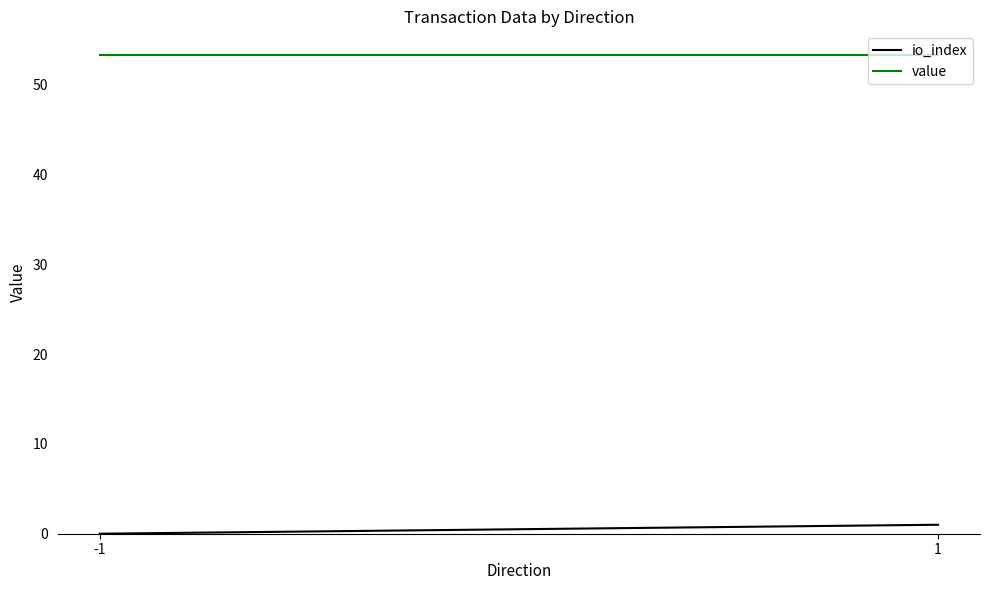

What is the spread (max minus min) of values at -1?

53.3